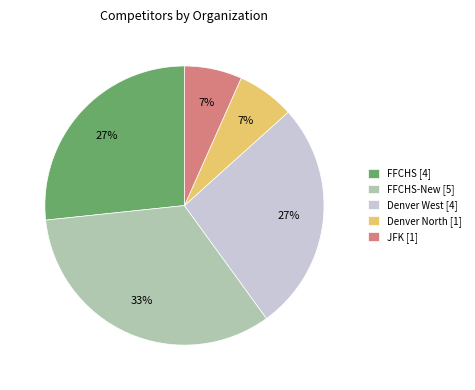

Count the number of slices in the pie.

5